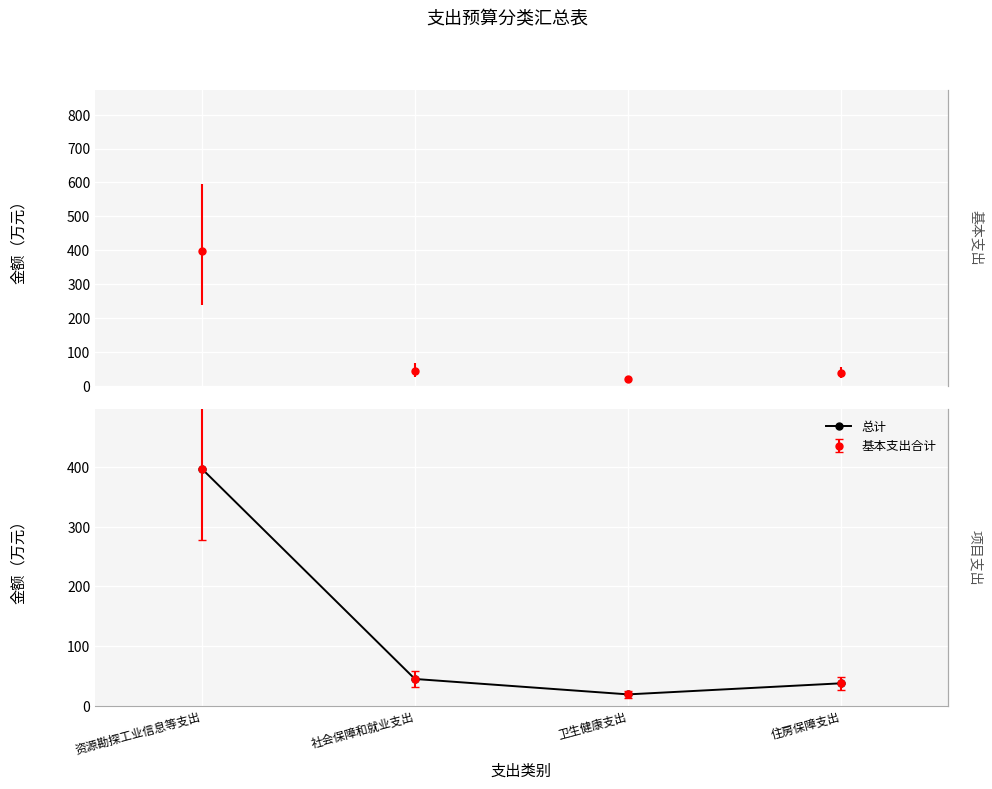

How many categories are shown in the chart?

4